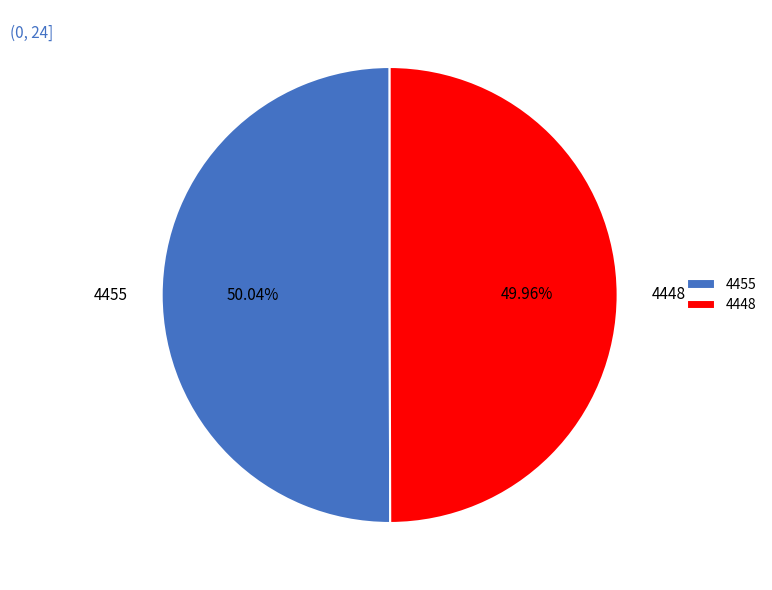

True or false: 4448 accounts for 38% of the total.

False